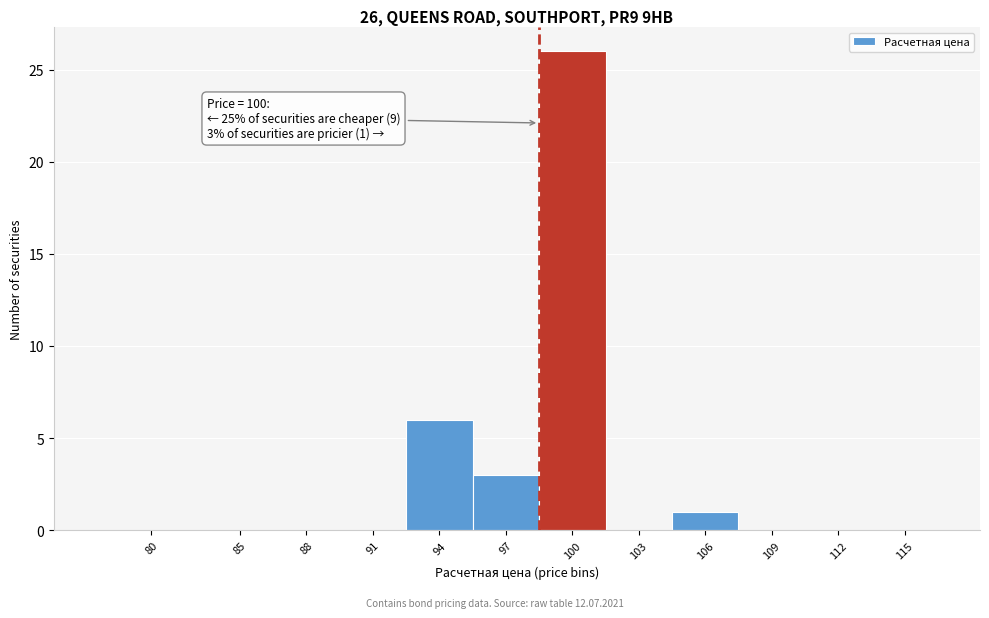

Reading left to right, what are all the values shown in this chart?

80=0	85=0	88=0	91=0	94=6	97=3	100=26	103=0	106=1	109=0	112=0	115=0